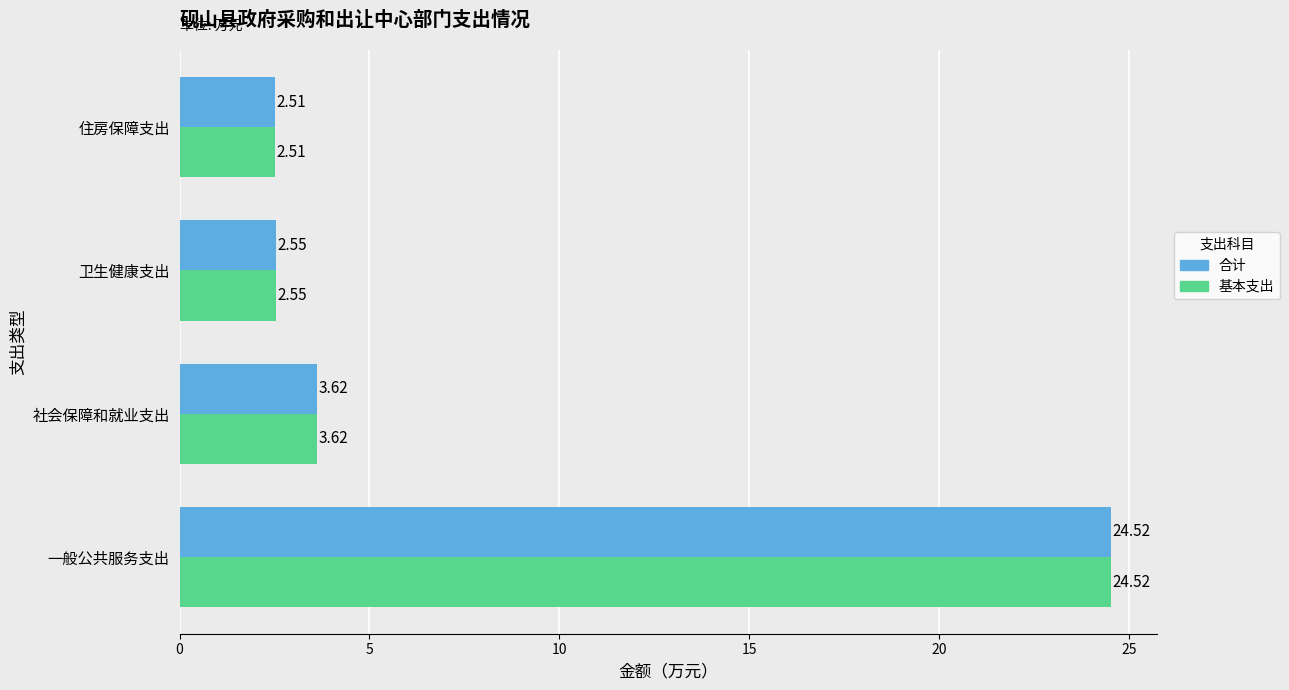

Which category has the highest value across all series?

一般公共服务支出